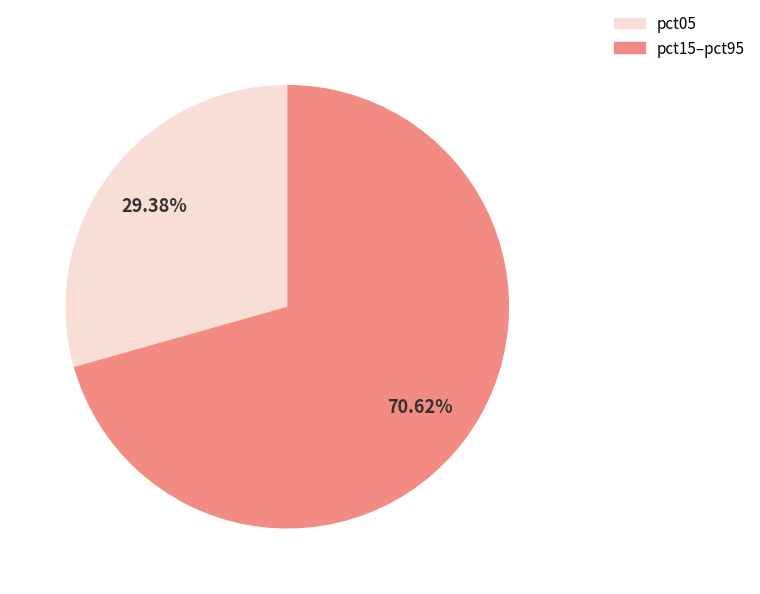

Does any single category account for the majority?

Yes